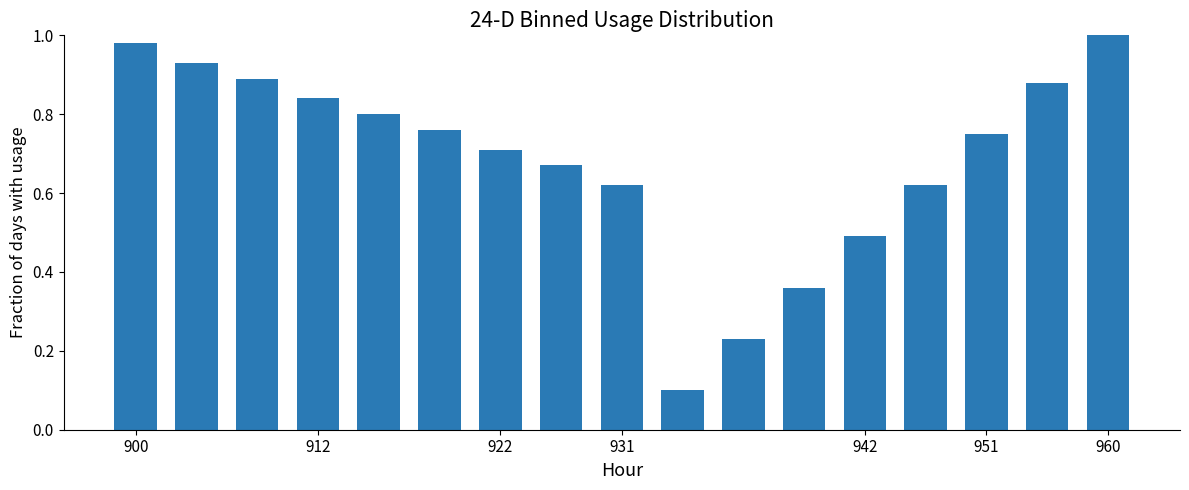

What is the sum of all values?

11.6